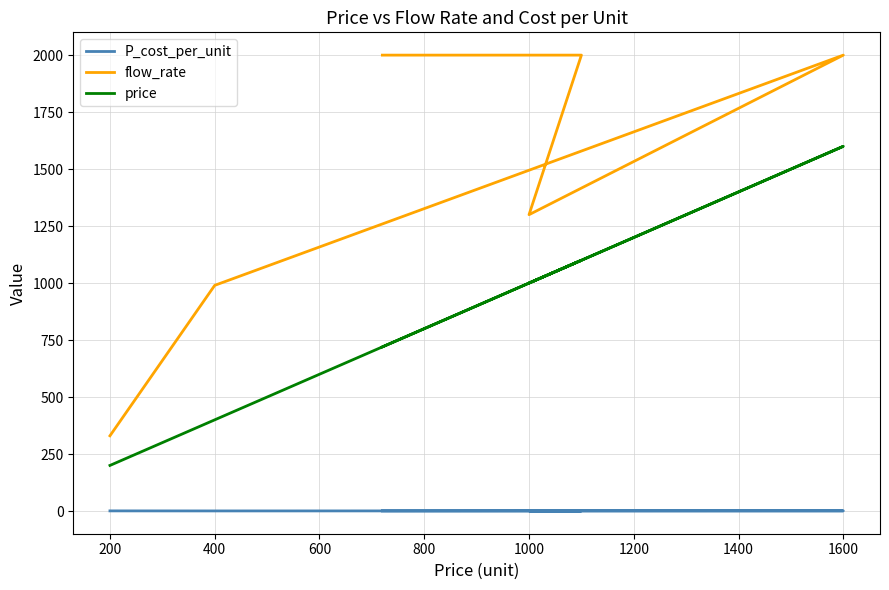

True or false: price and flow_rate cross at least once.

False